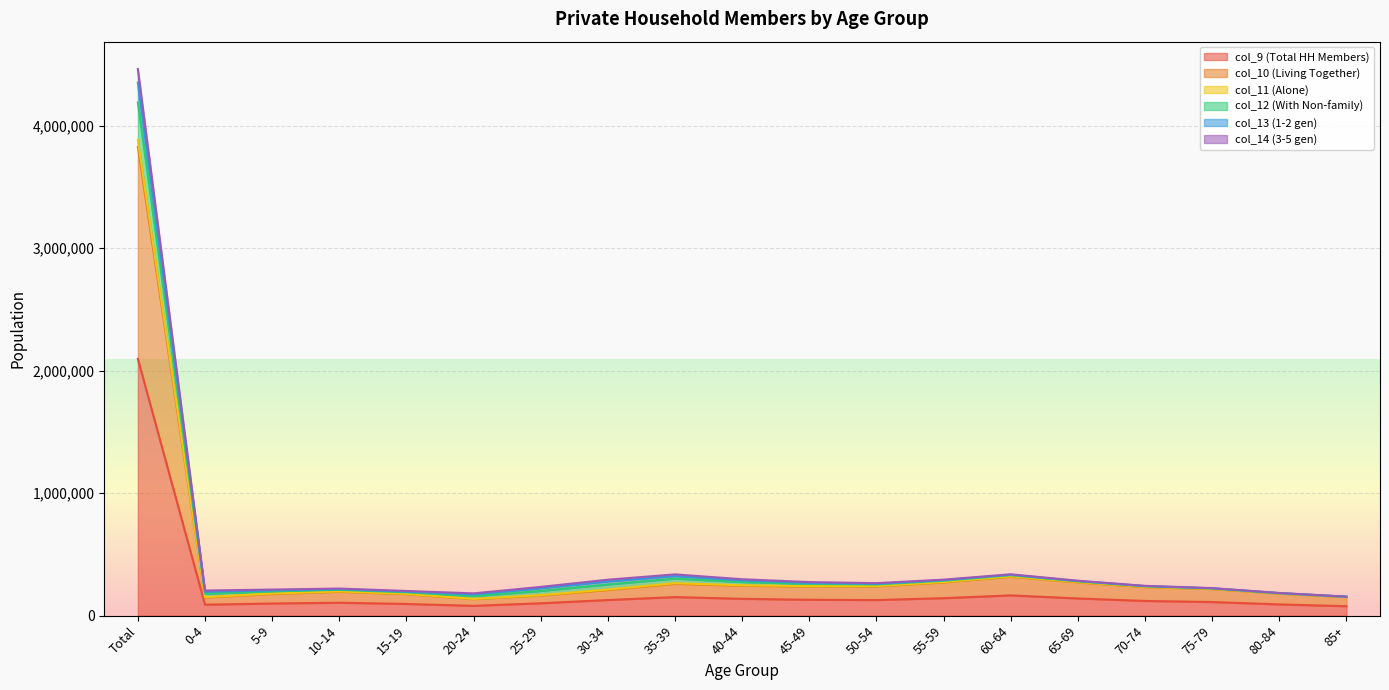

What are all the series names shown in the legend?

col_9 (Total HH Members), col_10 (Living Together), col_11 (Alone), col_12 (With Non-family), col_13 (1-2 gen), col_14 (3-5 gen)